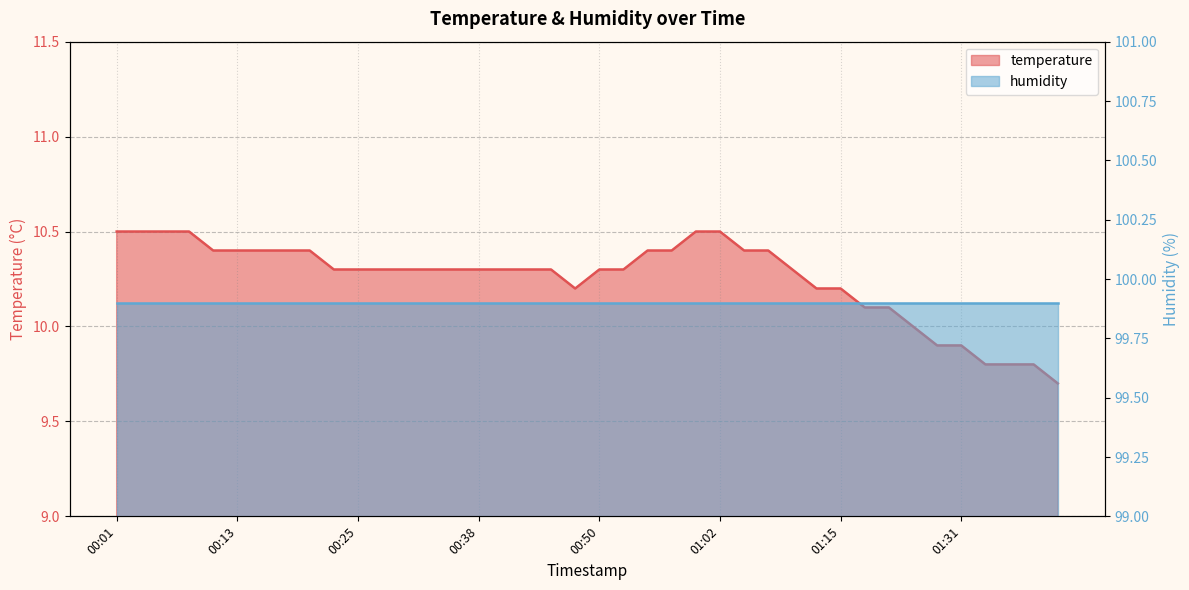

What is the sum of all values?

410.2